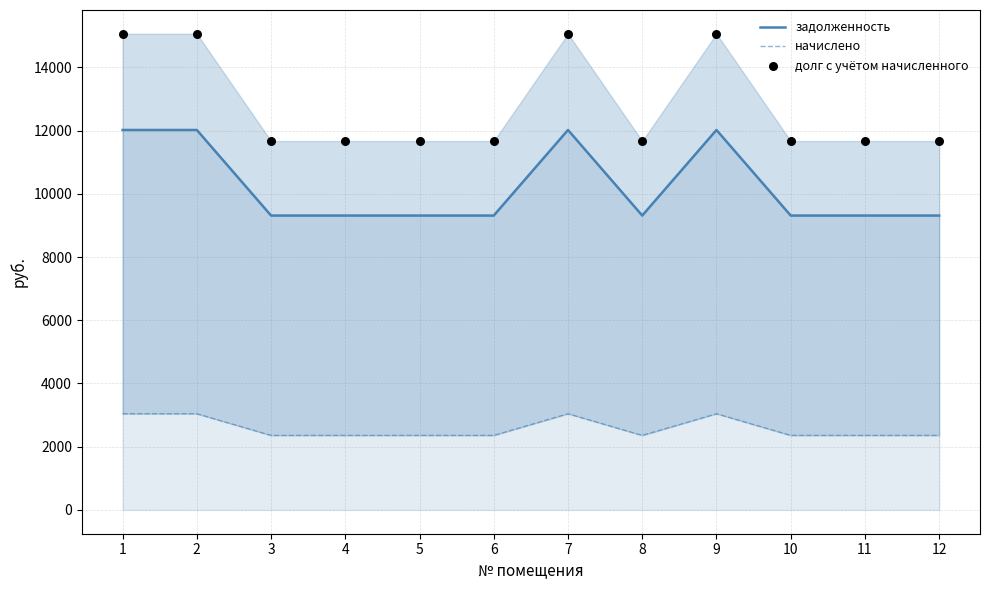

Which series has the largest total across all categories?

долг с учётом начисленного